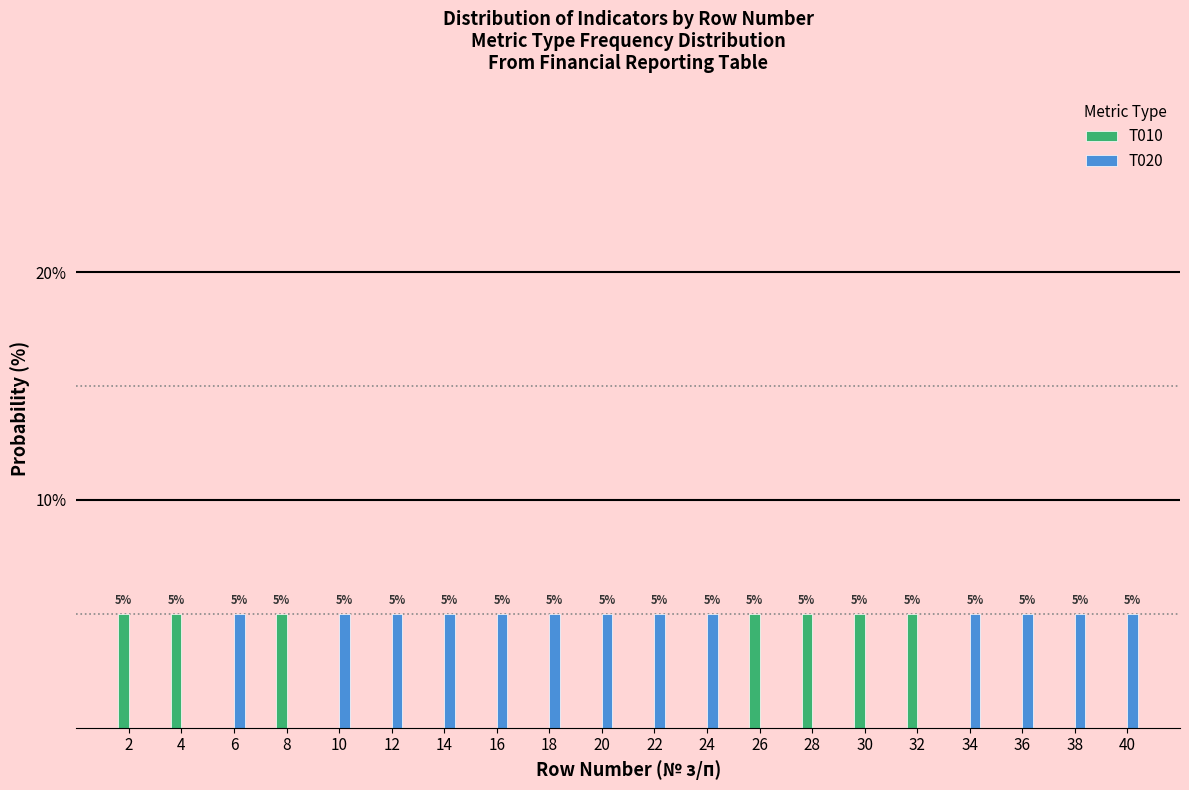

Reading right to left, what are all the values shown in this chart?

T010: 40=0	38=0	36=0	34=0	32=5	30=5	28=5	26=5	24=0	22=0	20=0	18=0	16=0	14=0	12=0	10=0	8=5	6=0	4=5	2=5
T020: 40=5	38=5	36=5	34=5	32=0	30=0	28=0	26=0	24=5	22=5	20=5	18=5	16=5	14=5	12=5	10=5	8=0	6=5	4=0	2=0